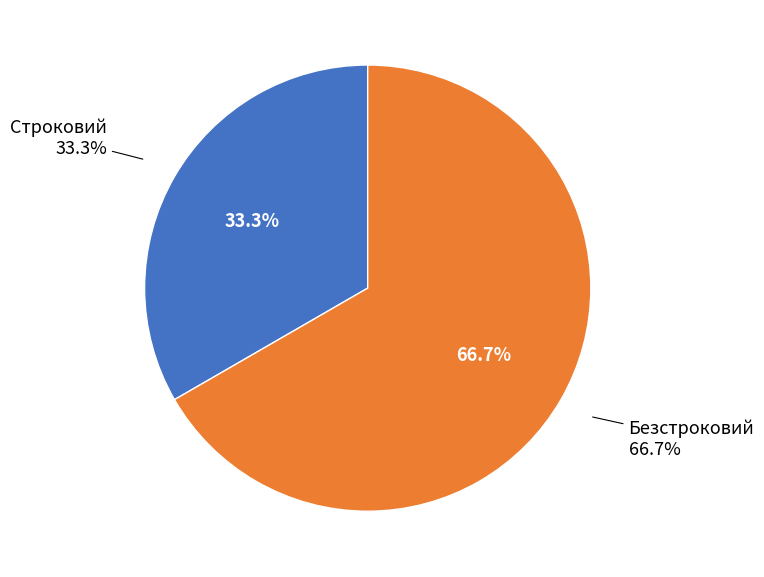

Rank the categories by value from highest to lowest.

Безстроковий, Строковий